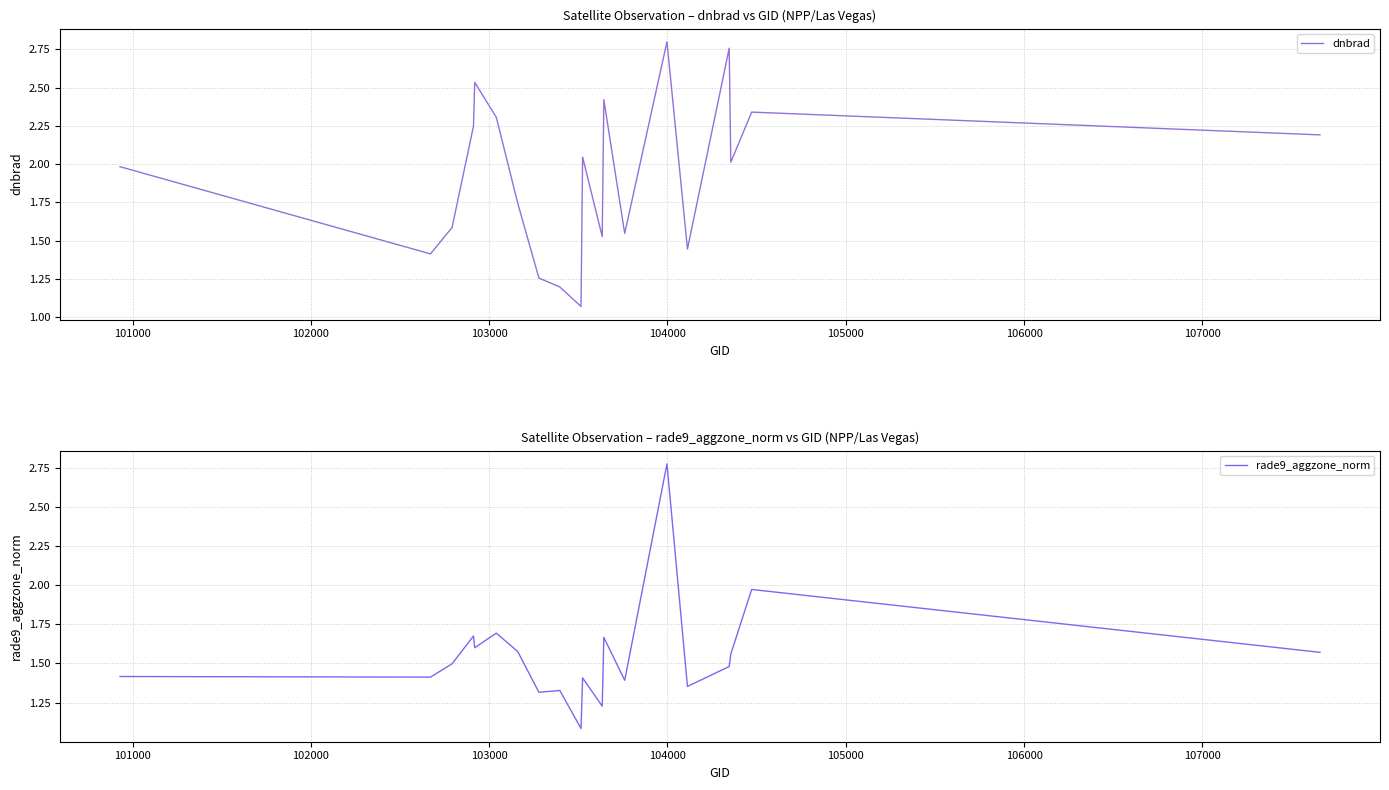

What is the difference between the second highest and minimum values in the rade9_aggzone_norm series?

0.9